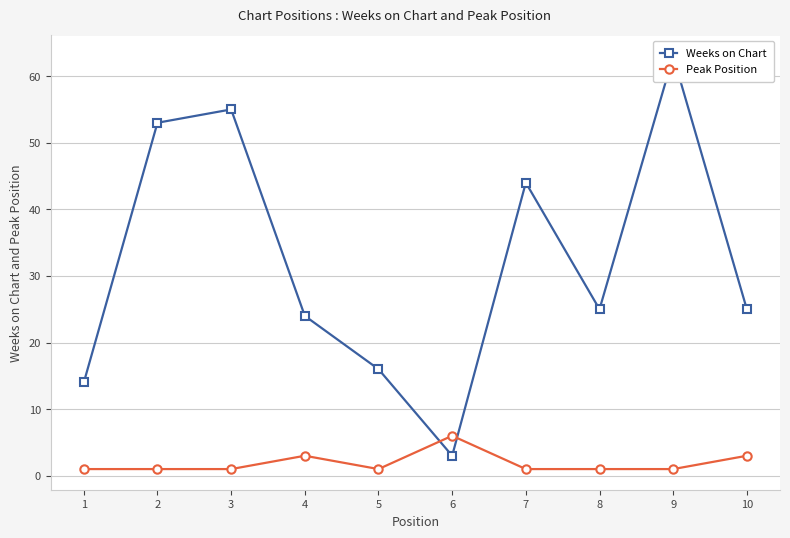

What is the value of the Weeks on Chart point at the 6th from the left?

3